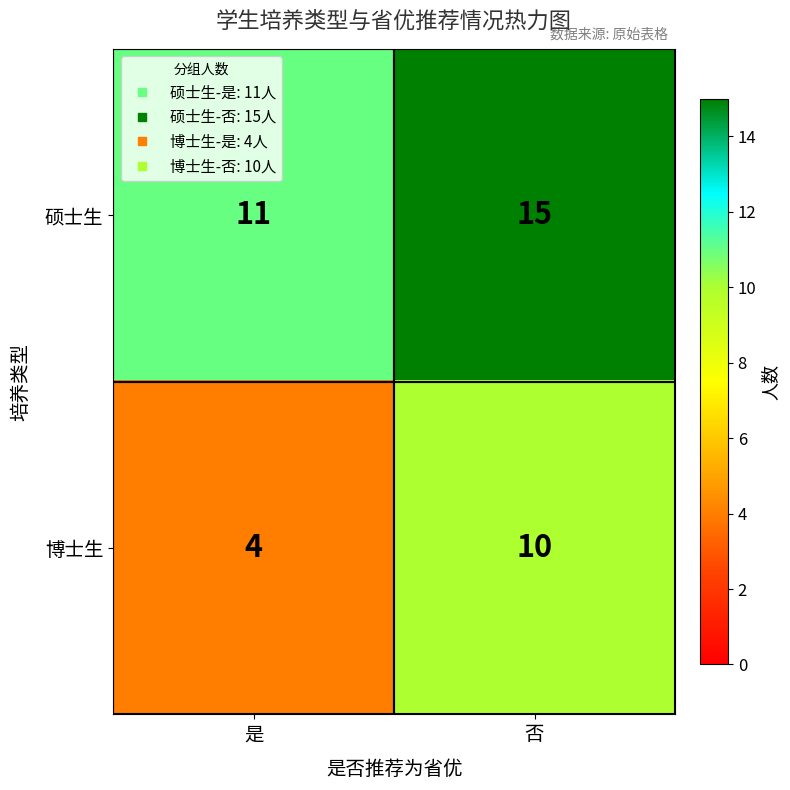

At which category is the sum across all series the highest?

否